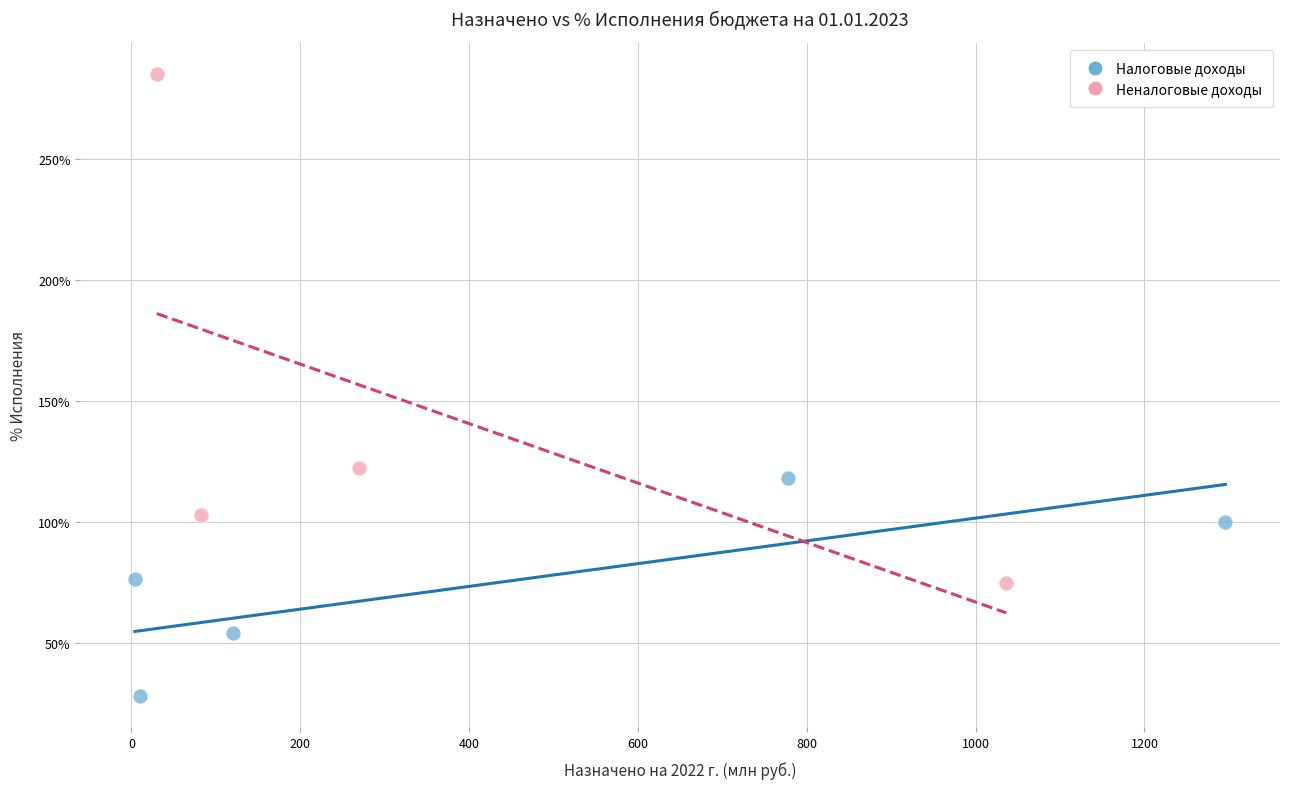

Which series contains the lowest Y value?

Налоговые доходы